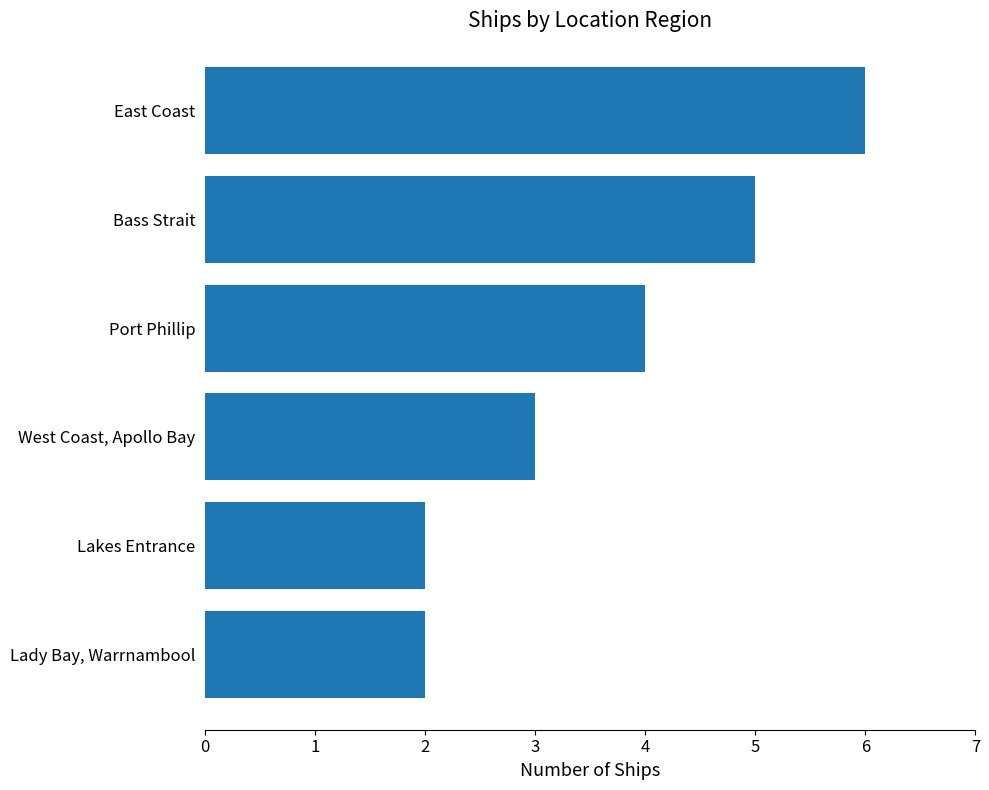

What is the minimum value shown in the chart?

2